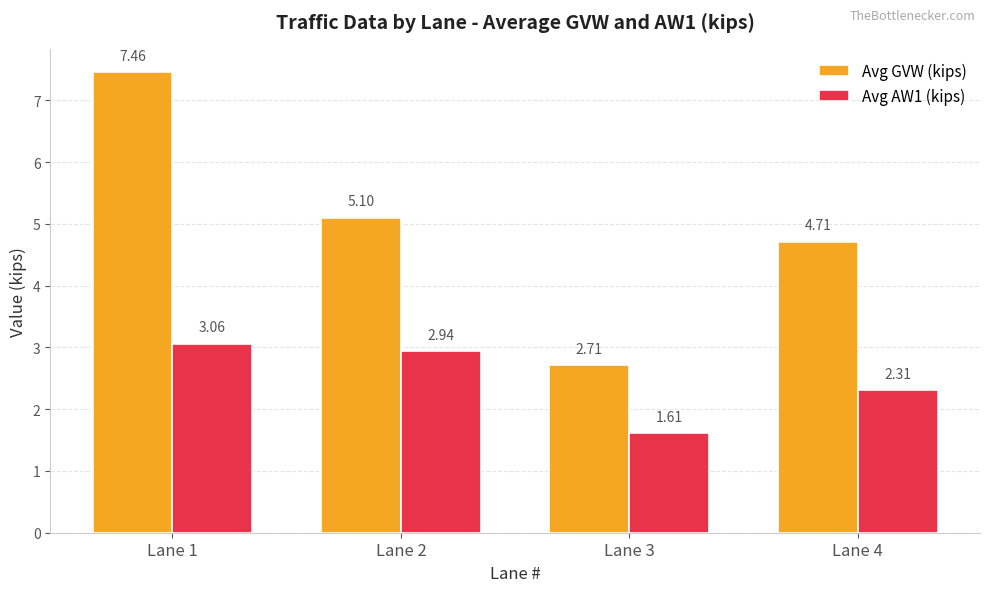

Which label corresponds to the smallest value in the chart?

Lane 3